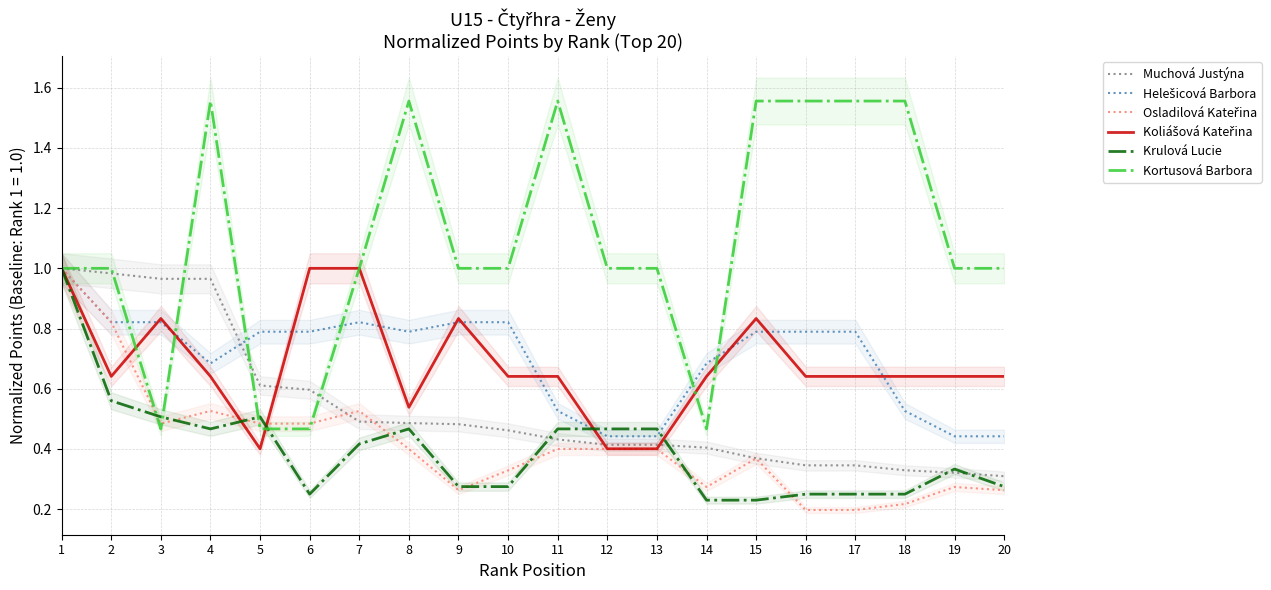

What is the minimum value shown in the chart?

0.2